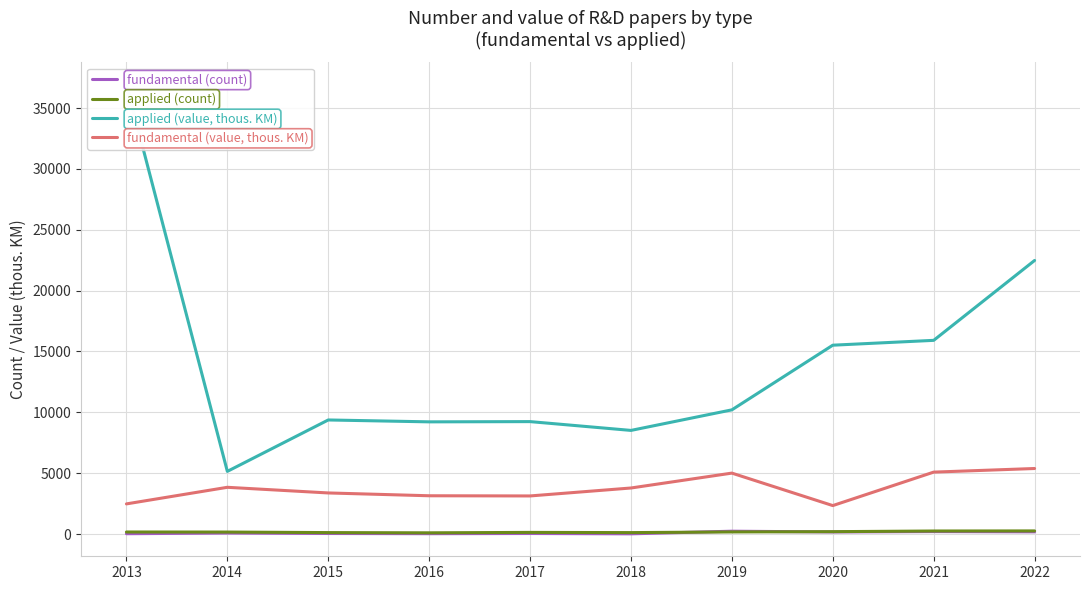

Is it true that applied (count) equals 256 at 2022?

True